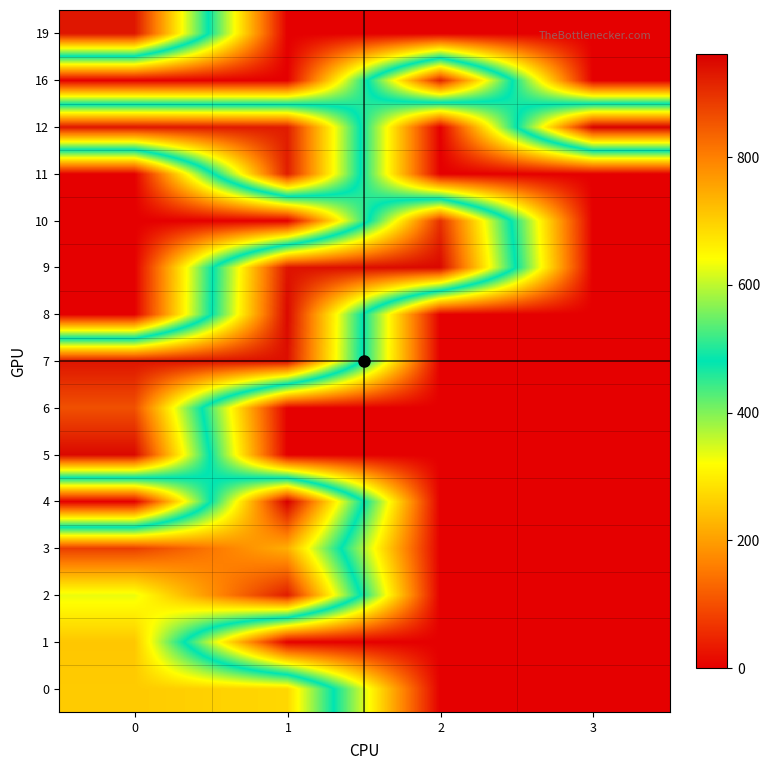

Which series has the largest range (max minus min)?

4